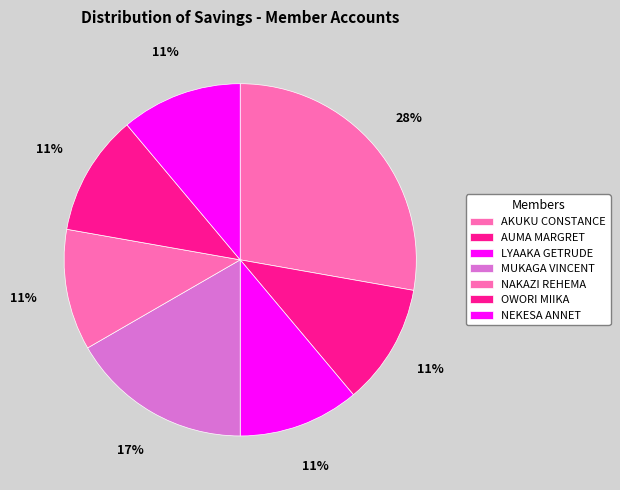

What is the largest slice in the pie chart?

AKUKU CONSTANCE